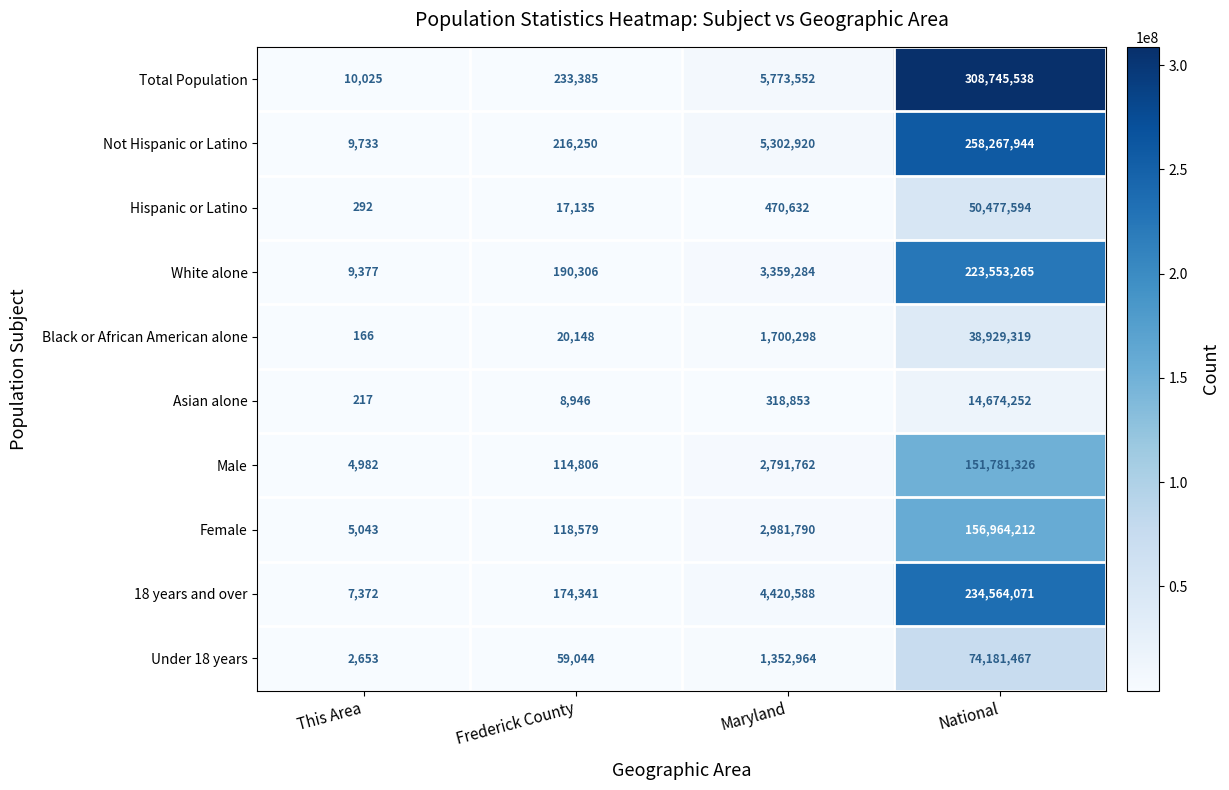

Rank the series by their maximum value, from lowest to highest.

Asian alone, Black or African American alone, Hispanic or Latino, Under 18 years, Male, Female, White alone, 18 years and over, Not Hispanic or Latino, Total Population